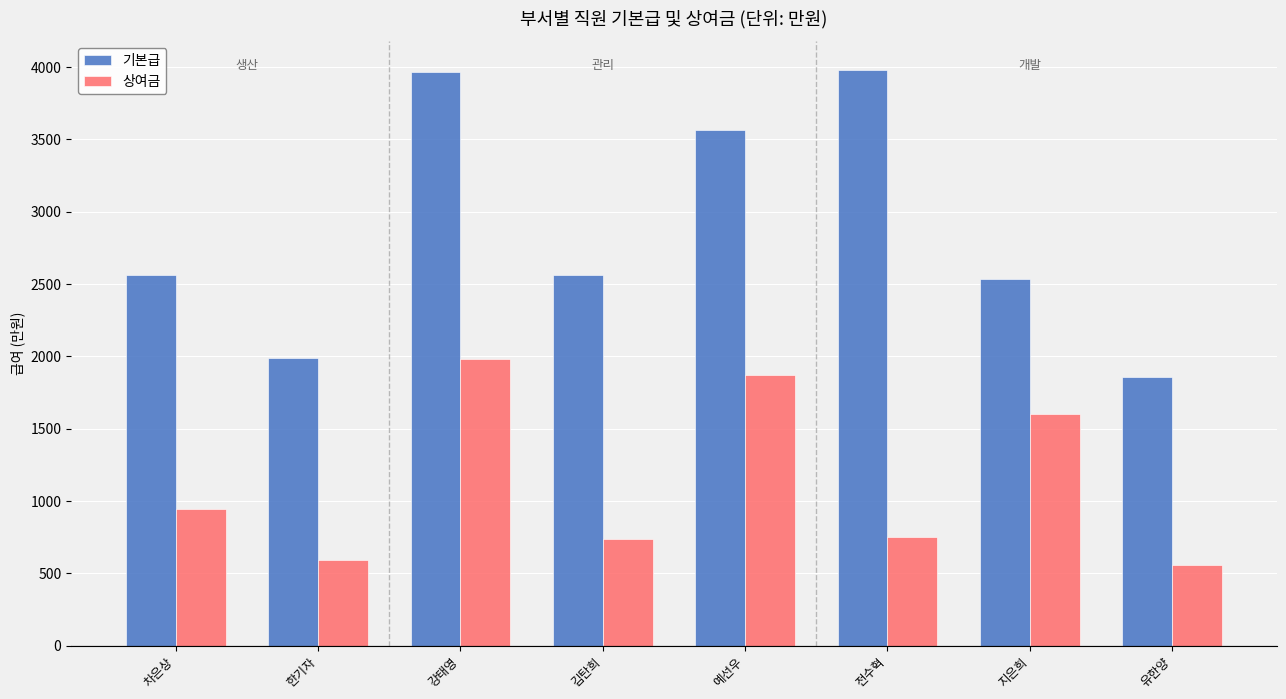

What is the greatest value displayed?

3980